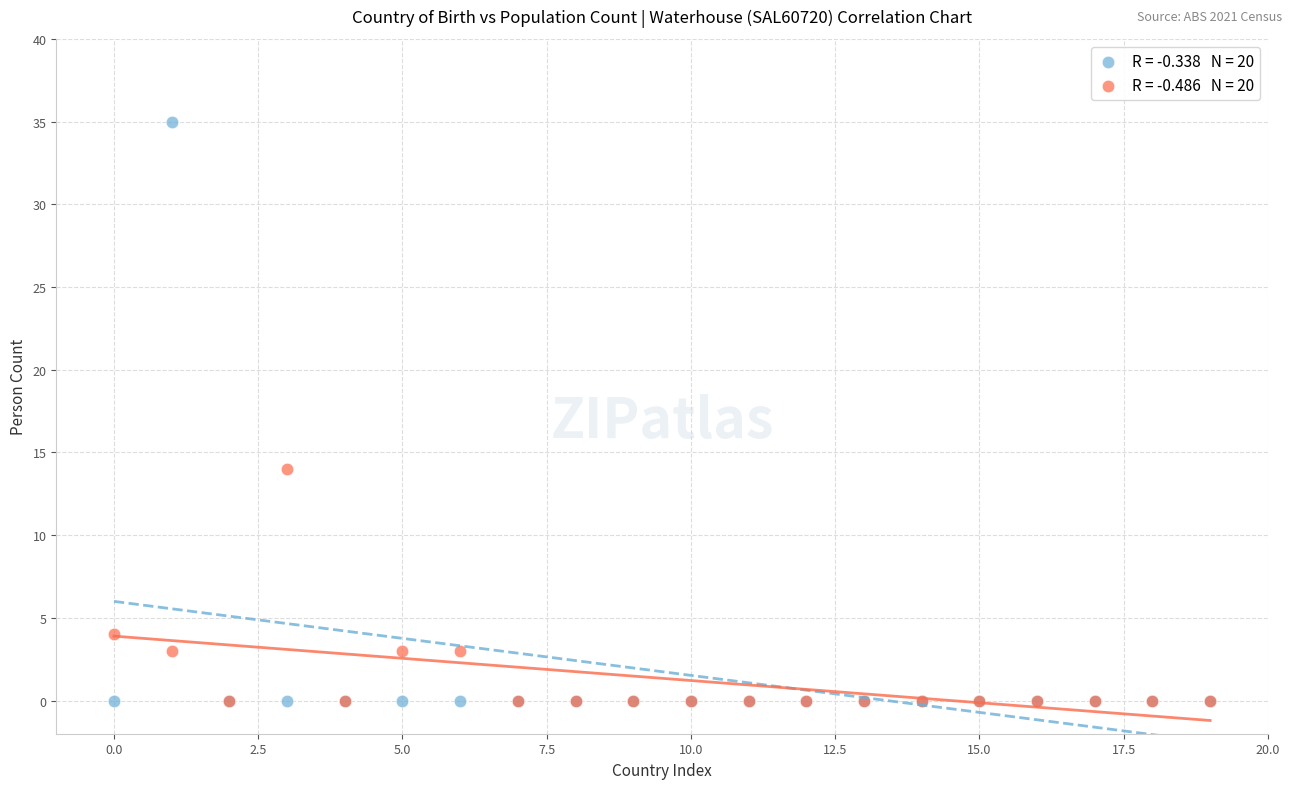

Across all series, what Y value is closest to 17?

14